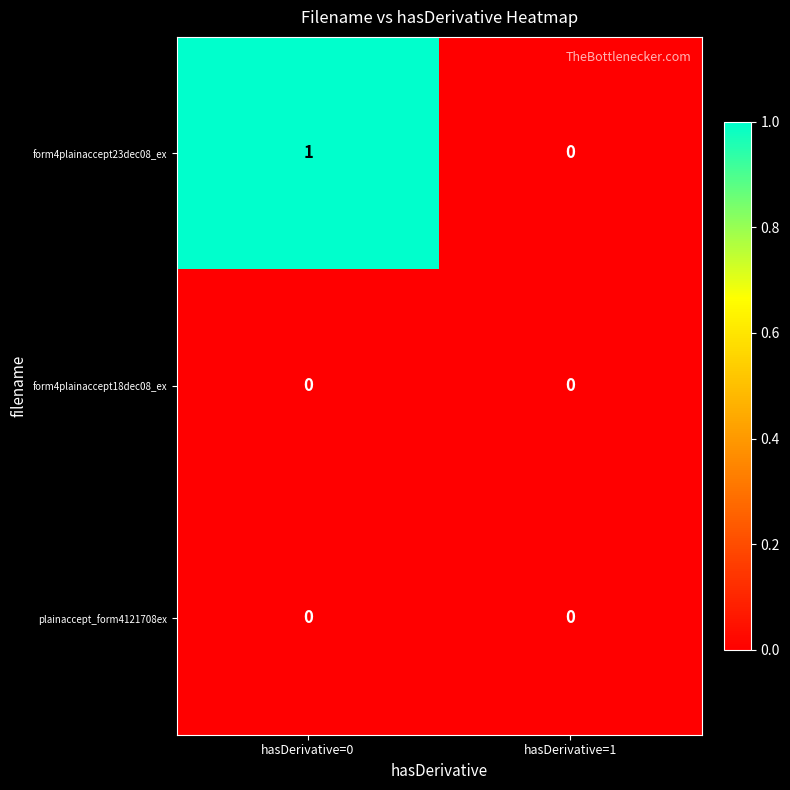

What is the difference between the highest and lowest values at hasDerivative=0?

1